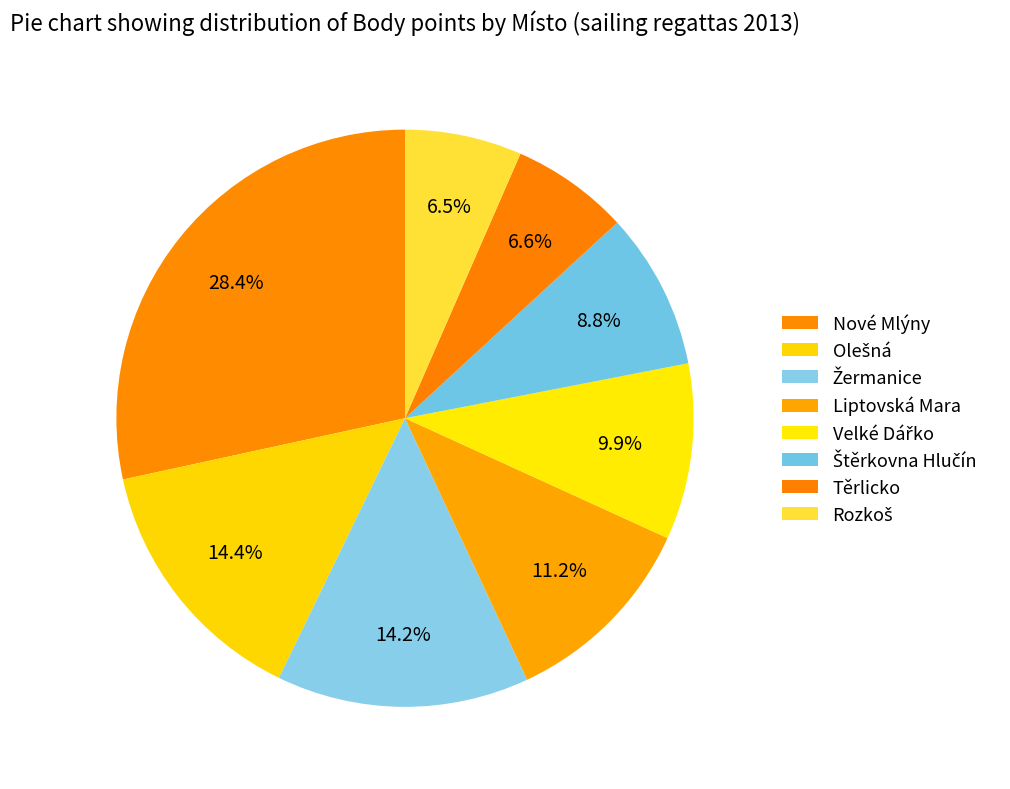

Count the number of slices in the pie.

8